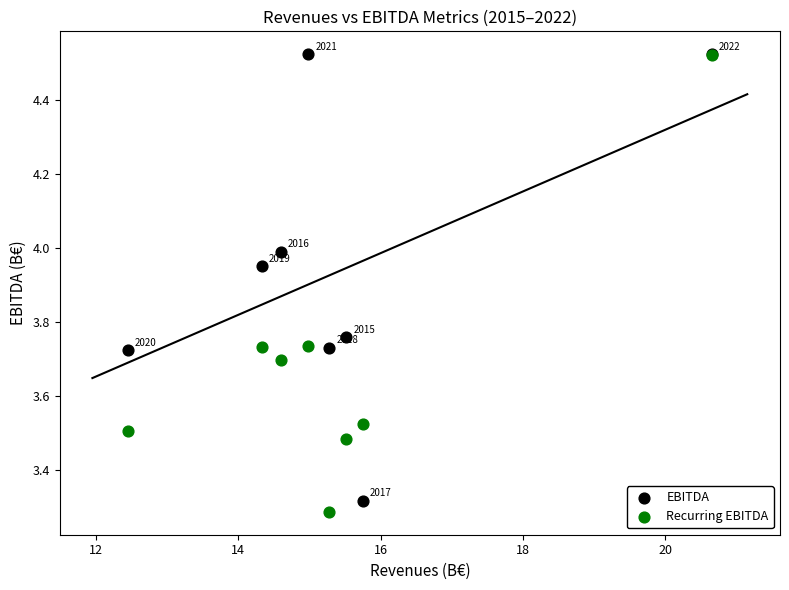

What are all the series names shown in the legend?

EBITDA, Recurring EBITDA